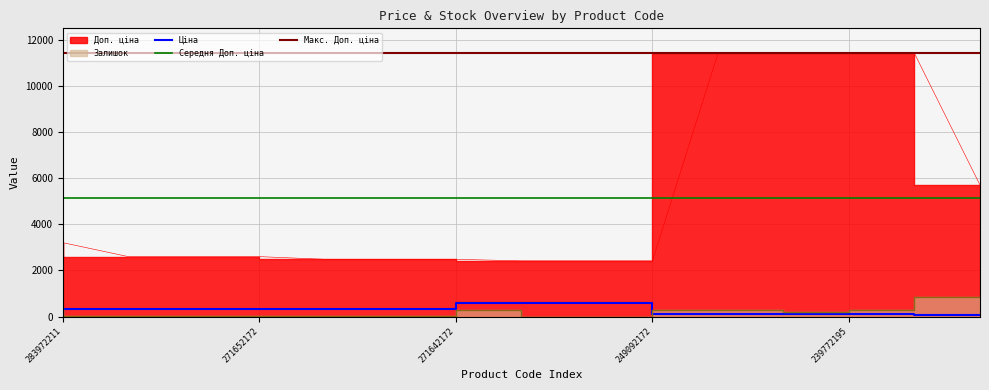

True or false: Ціна has a value of 603.7 at 249092173.

True